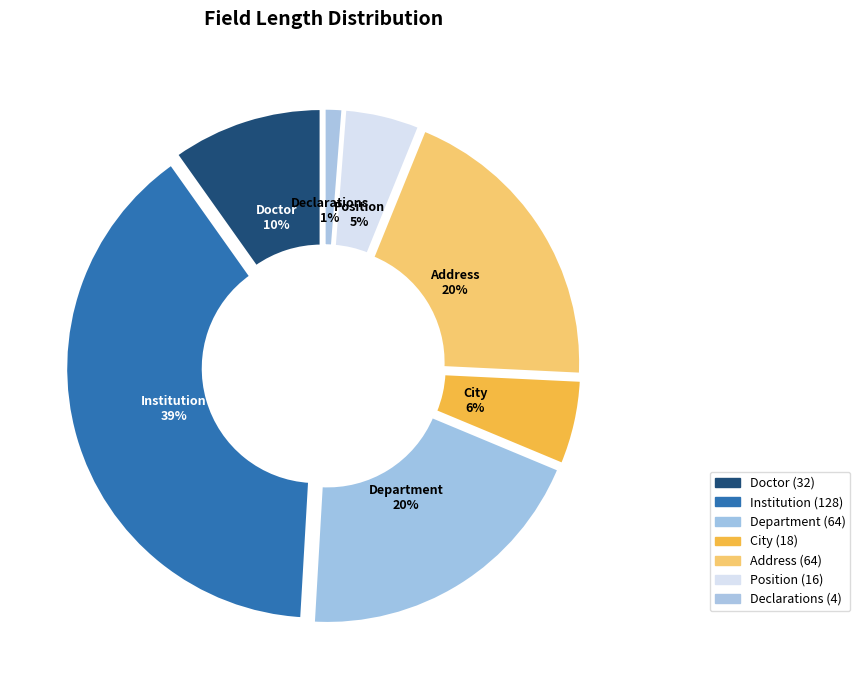

Count the number of slices in the pie.

7